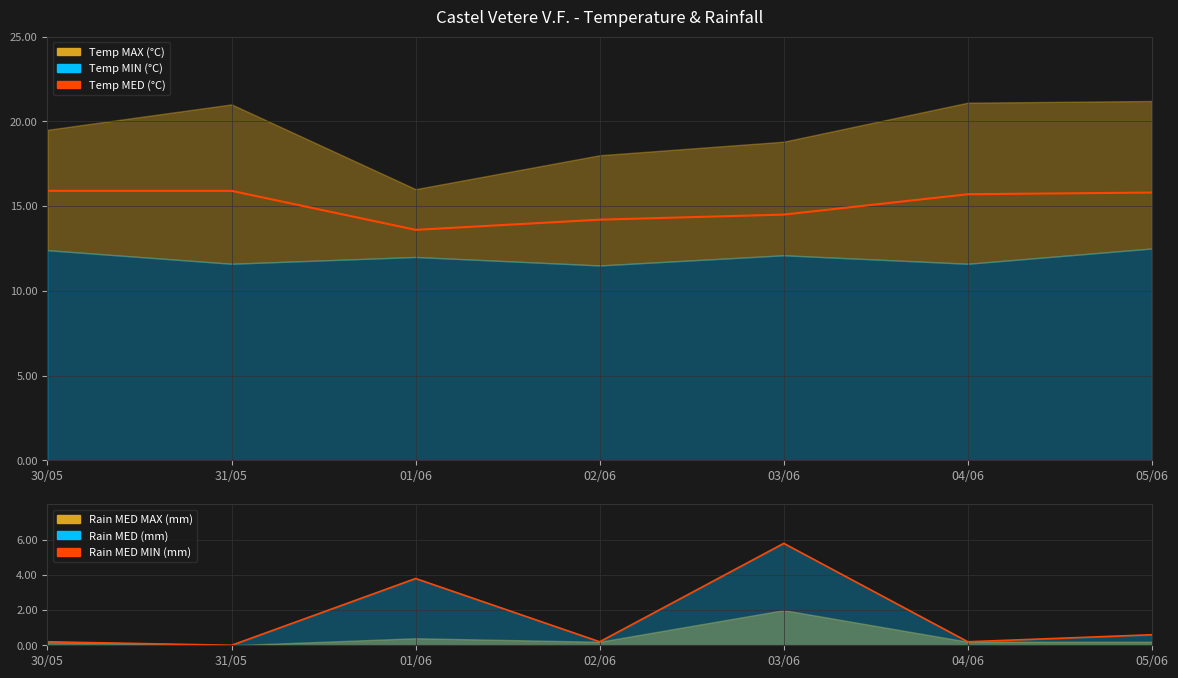

Between 05/06 and 02/06, which is larger?

05/06